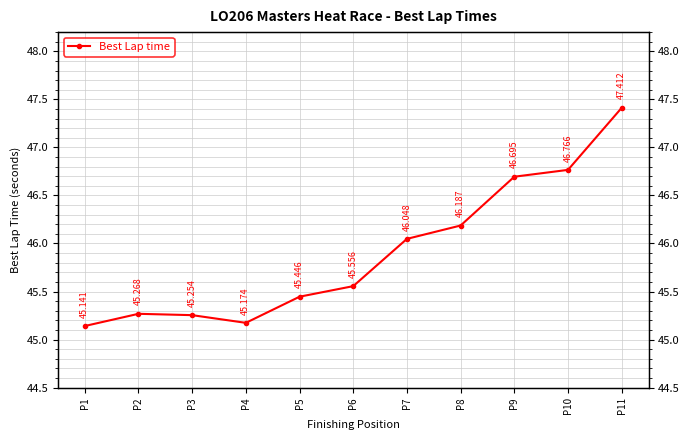

At which category does the data reach its first local peak?

P2